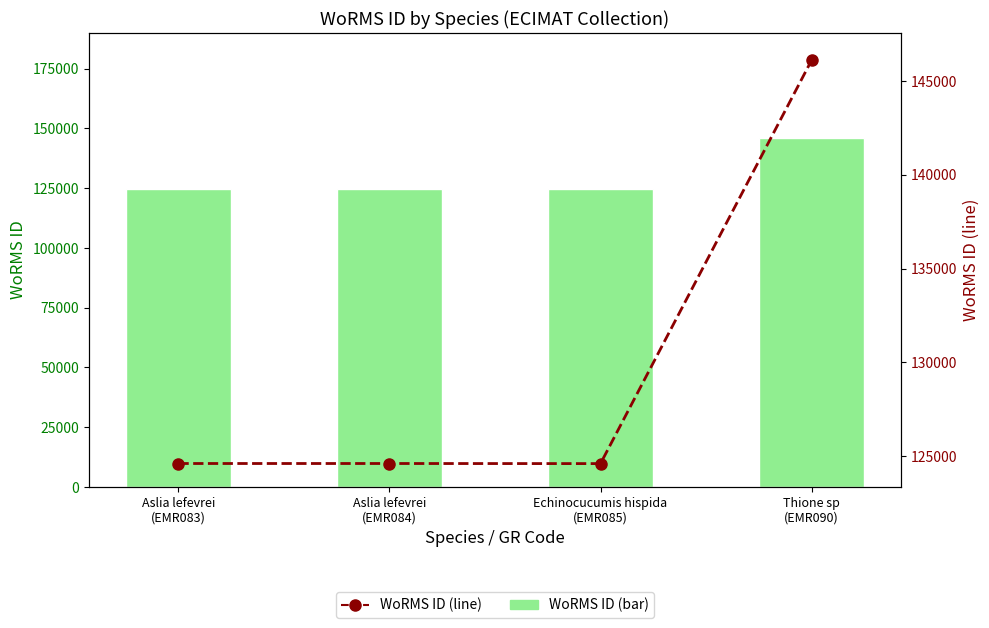

Is it true that WoRMS ID equals 124593 at Echinocucumis hispida
(EMR085)?

True